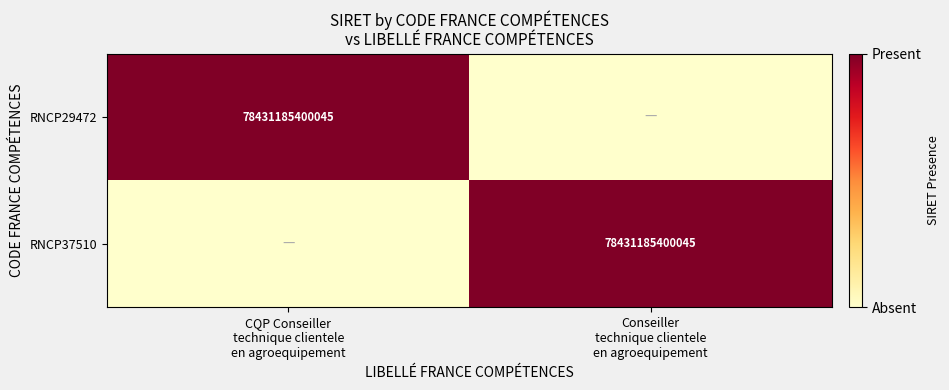

What is the sum of all RNCP37510 values?

1